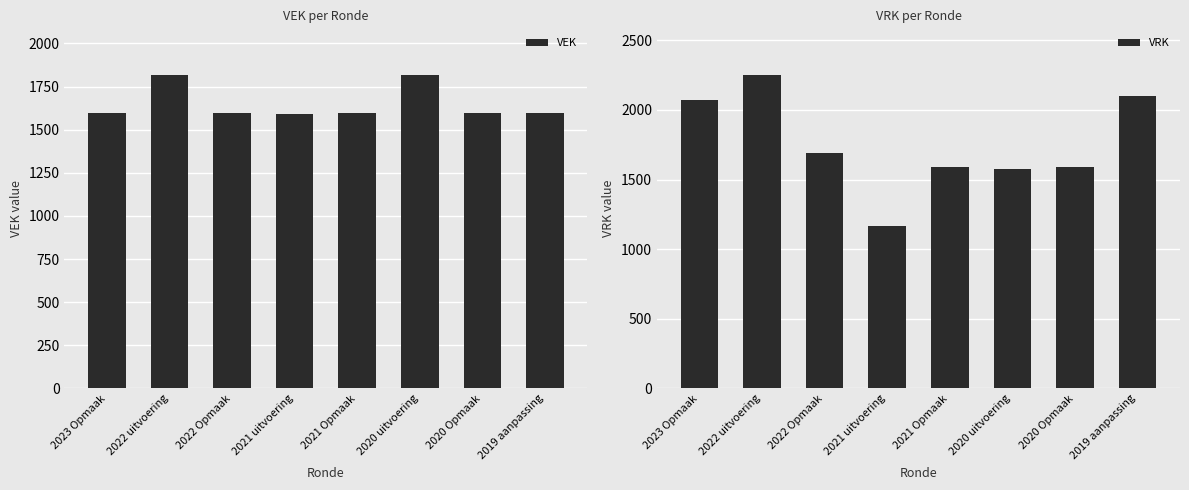

What is the value of the VRK bar at the 5th from the left?

1594